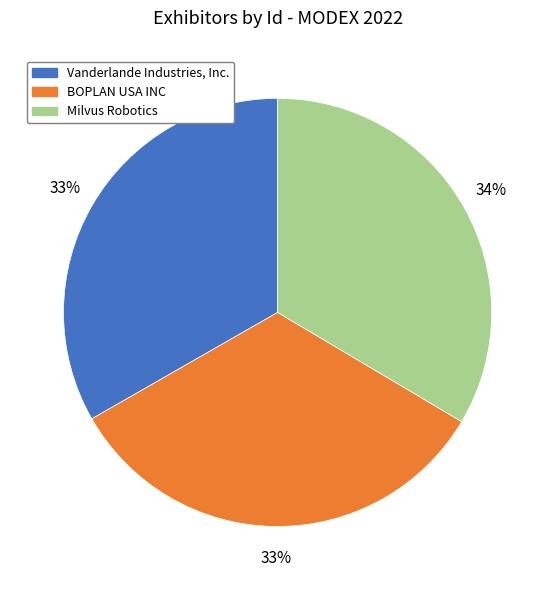

Approximately how many times larger is the value at BOPLAN USA INC compared to Vanderlande Industries, Inc.?

1.0